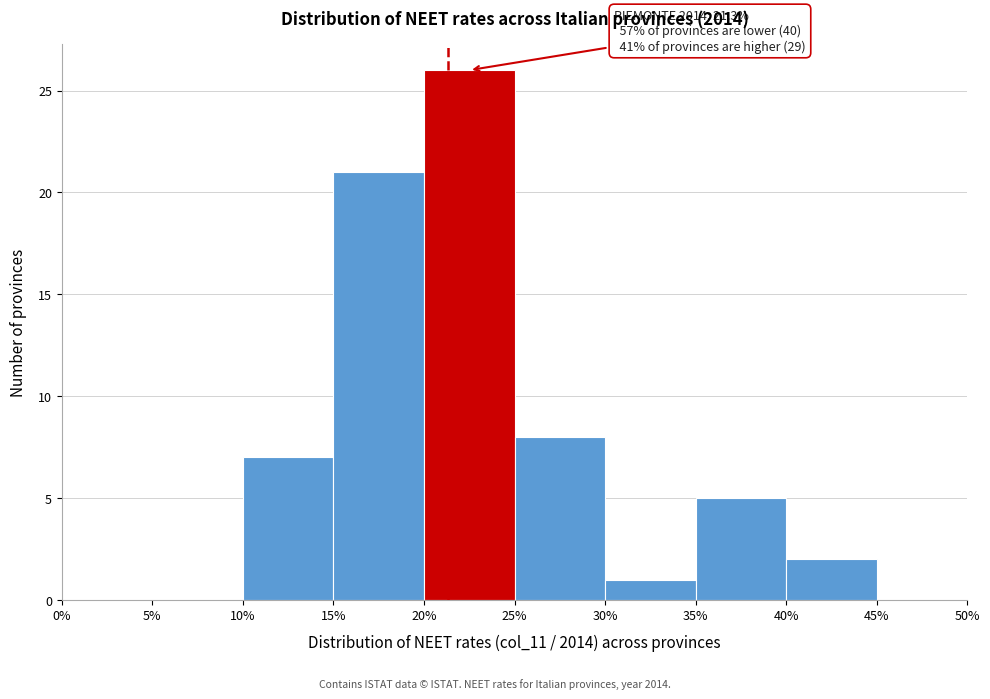

Over which range of the x-axis is the bar tallest?

20% to 25%